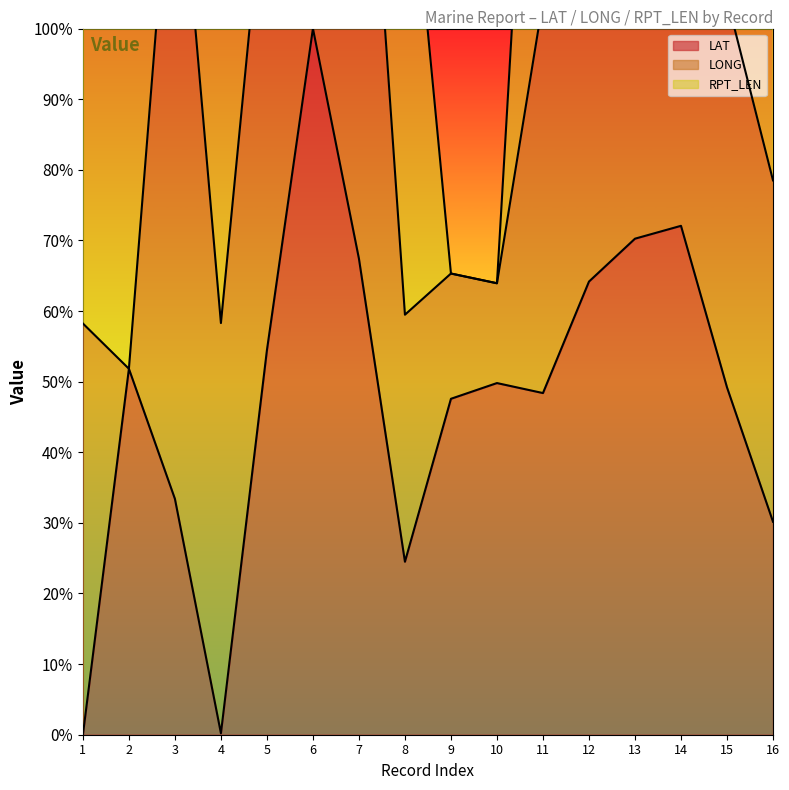

What is the difference between the maximum and second lowest values in the RPT_LEN series?

73.0